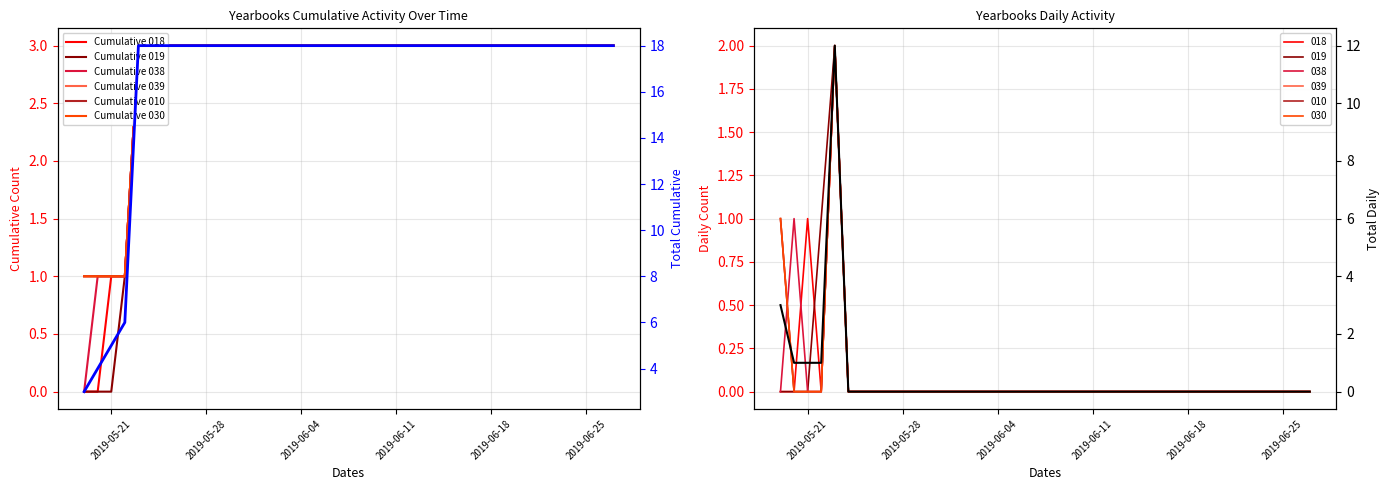

How many values in yearbooks_015239-019 are above zero?

2